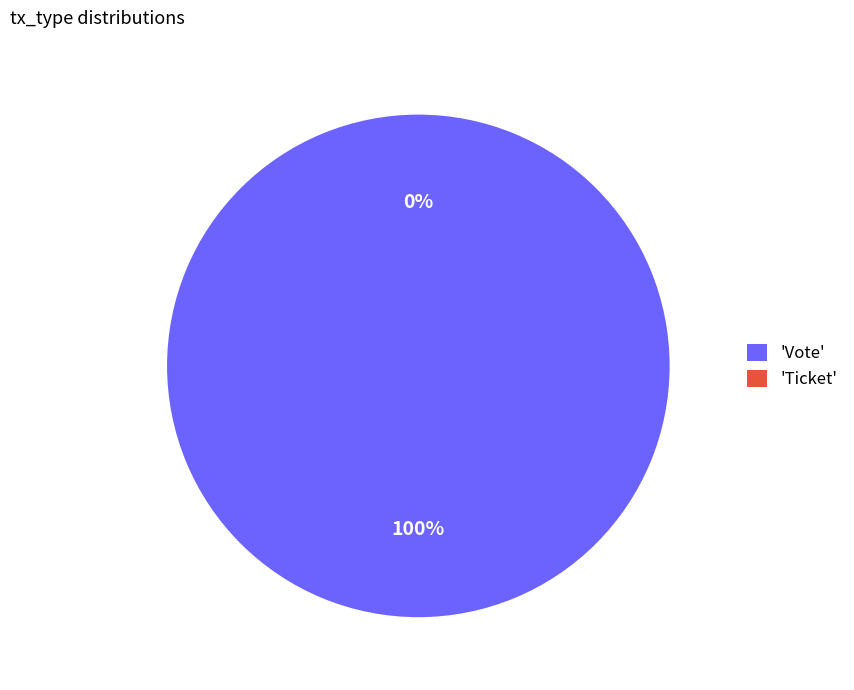

Rank the categories by value from highest to lowest.

Vote, Ticket